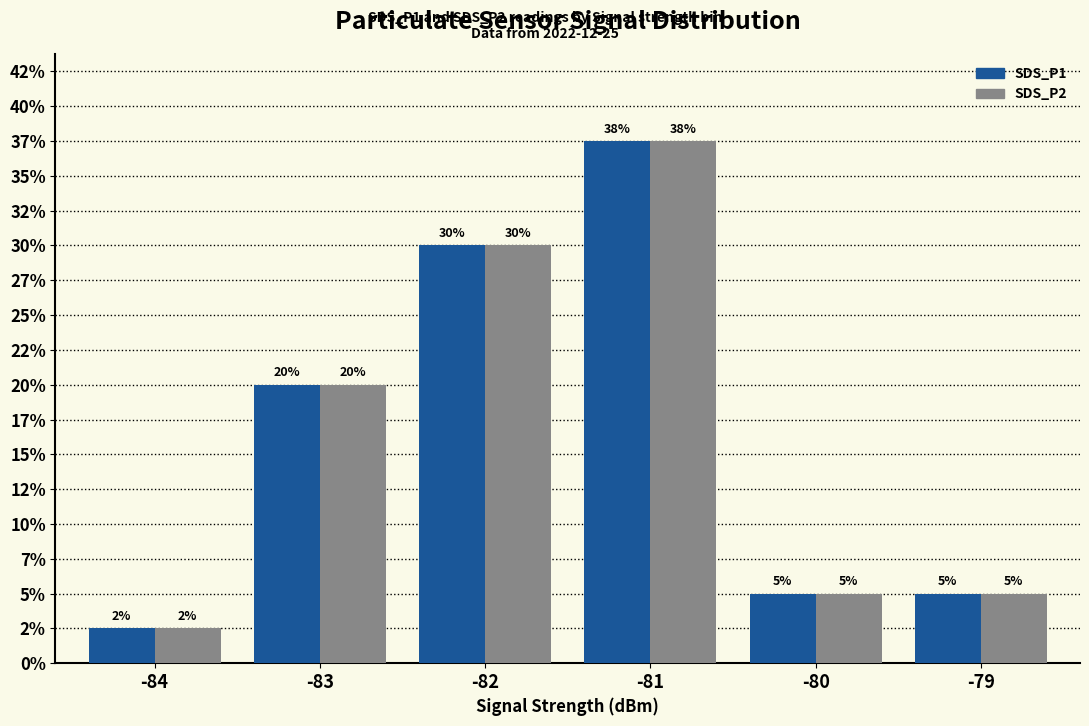

What are all the series names shown in the legend?

SDS_P1, SDS_P2